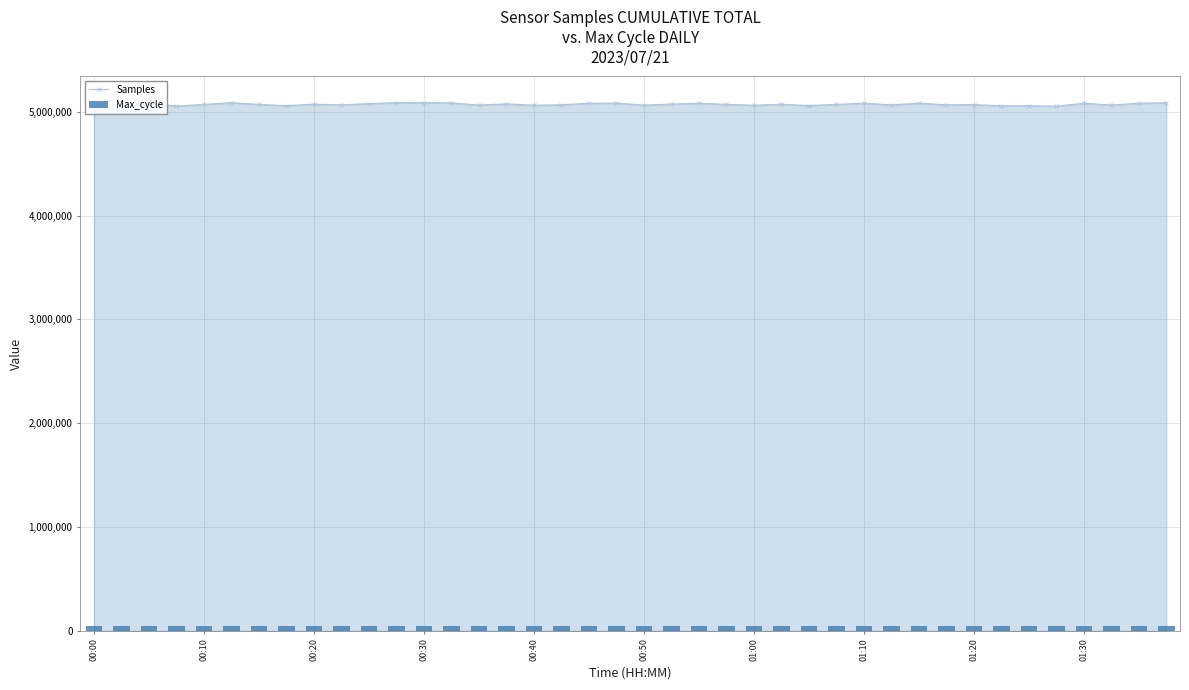

True or false: Samples has more than 0 points higher than both neighbors.

True